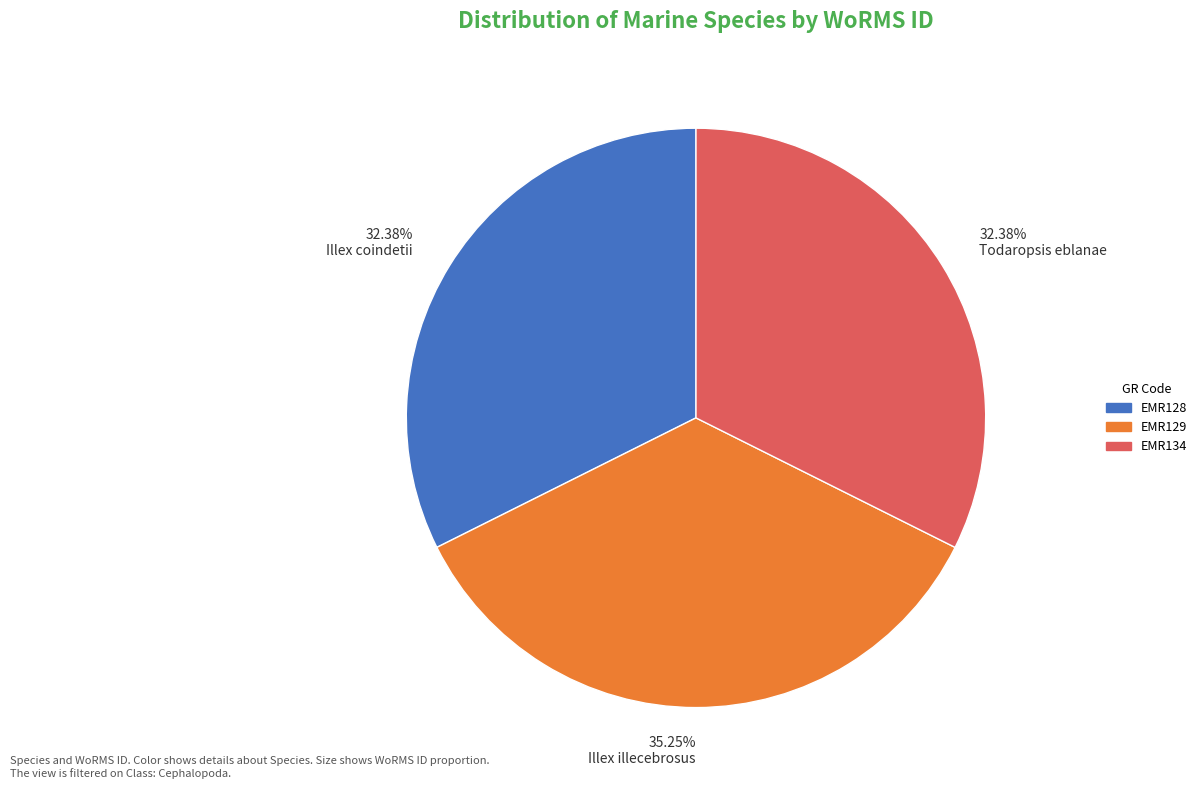

Does any single category account for the majority?

No